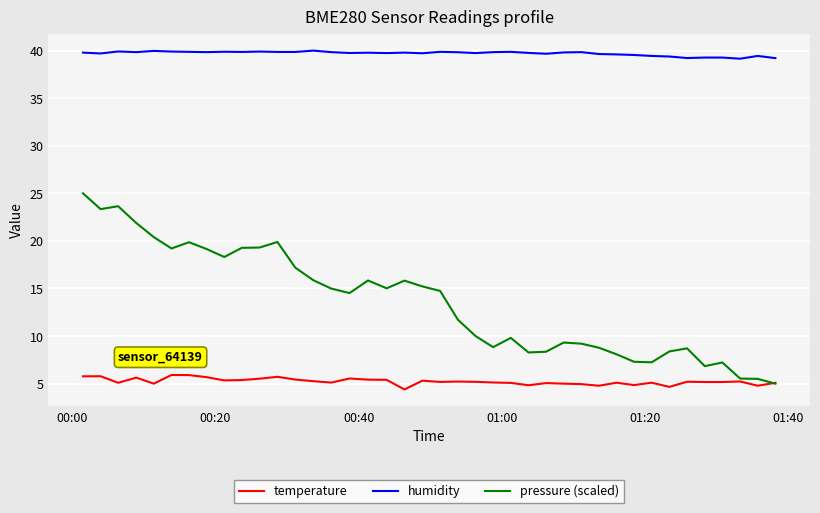

List the series in order of their overall mean, highest first.

humidity, pressure (scaled), temperature